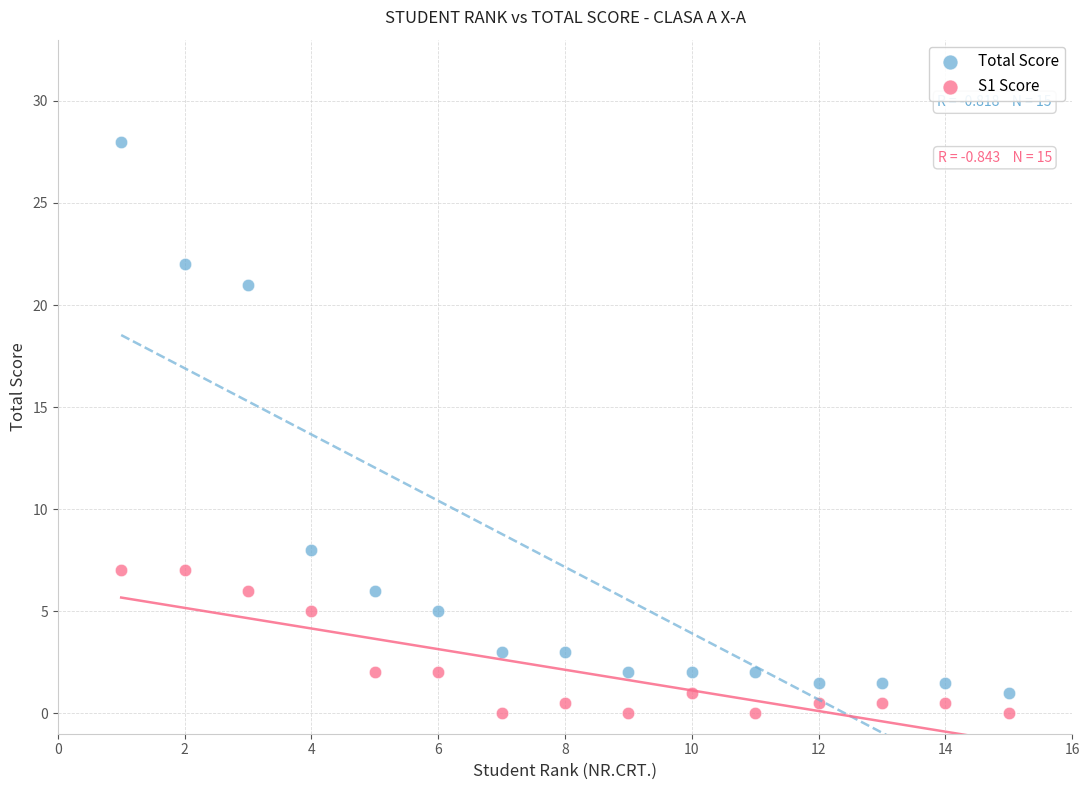

Across all series, what Y value is closest to 14?

8.0